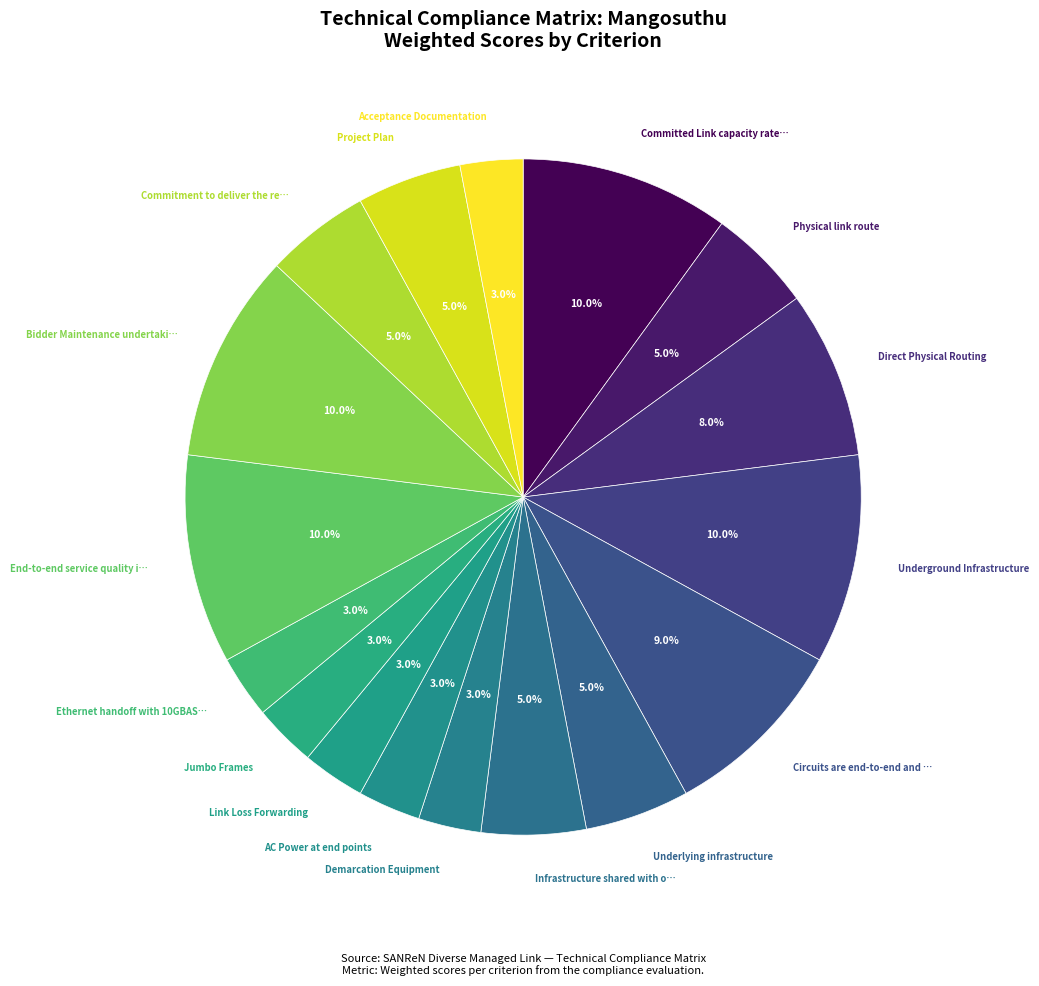

How many segments does this pie chart have?

17